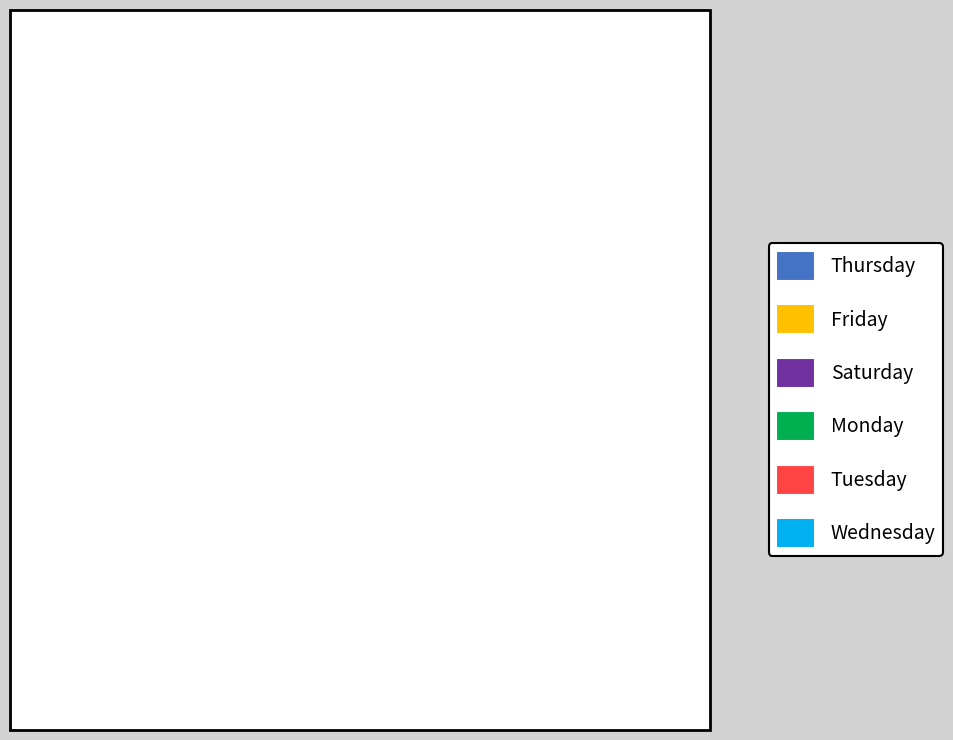

How many slices are in this pie chart?

6